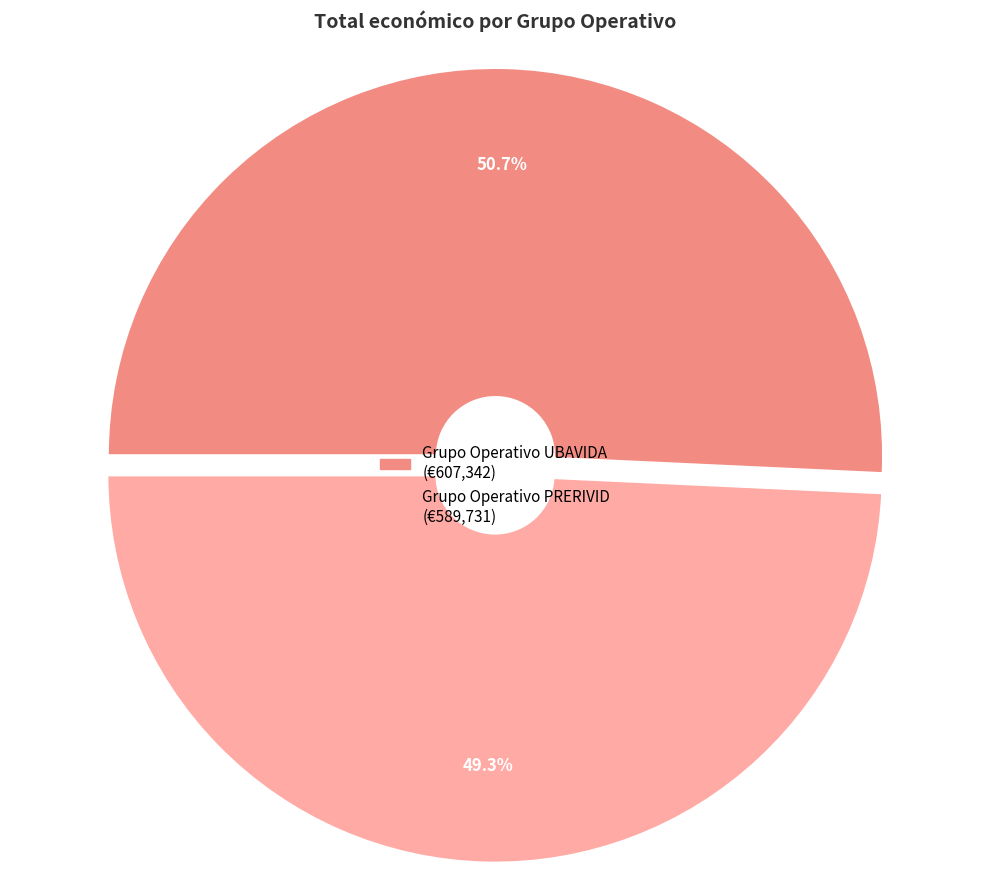

Rank the categories by value from highest to lowest.

Grupo Operativo UBAVIDA, Grupo Operativo PRERIVID